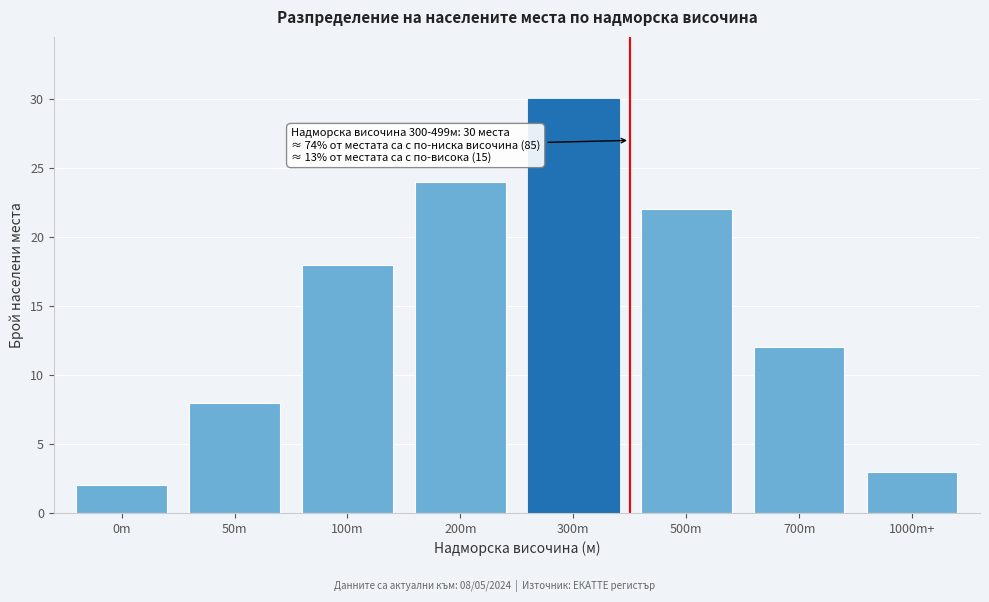

Reading left to right, list all the values displayed in this chart.

2	8	18	24	30	22	12	3